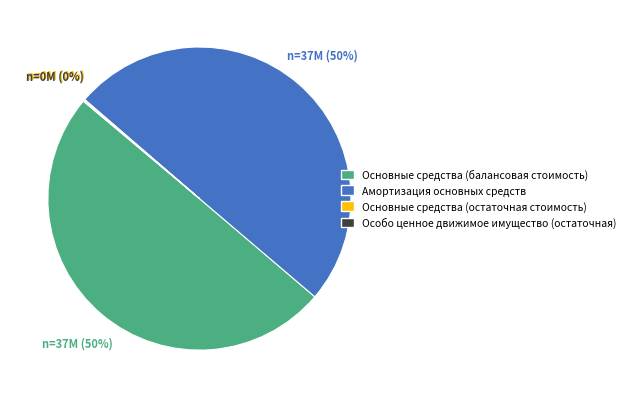

What percentage is the Основные средства (балансовая стоимость) slice, to the nearest percent?

50%